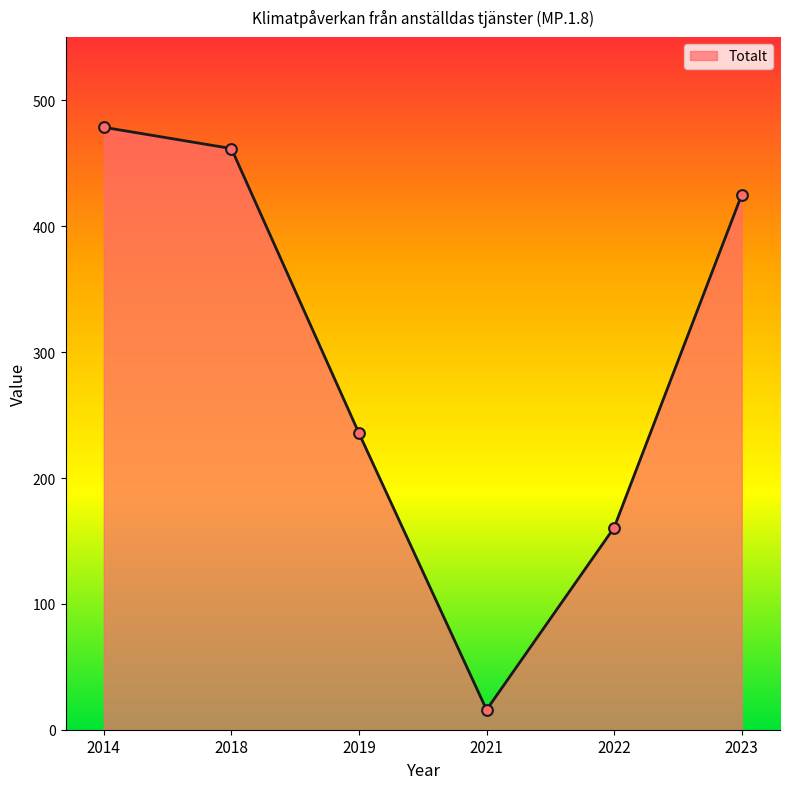

What is the ratio of the value at 2022 to the value at 2023?

0.4